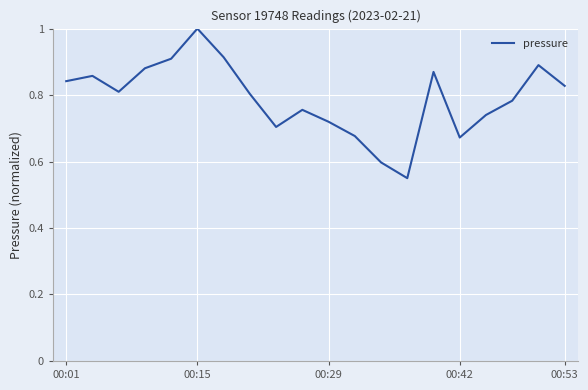

What is the greatest value displayed?

1.0